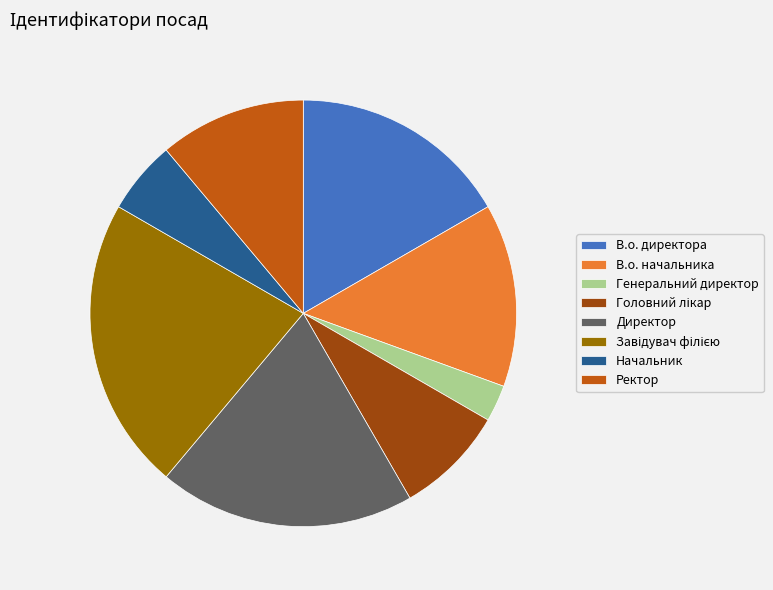

Does any single category account for the majority?

No